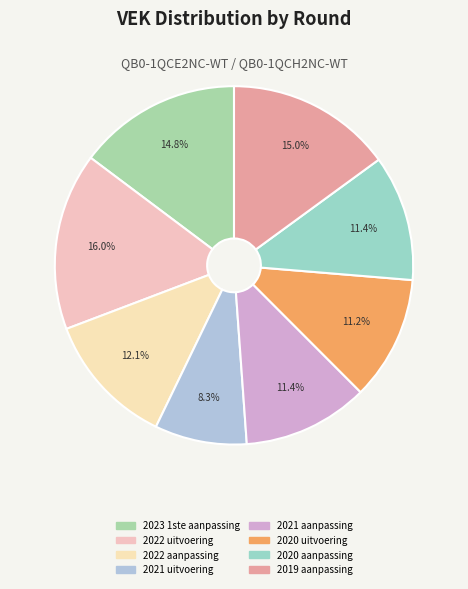

Combined, do 2020 uitvoering and 2023 1ste aanpassing account for over 50%?

No